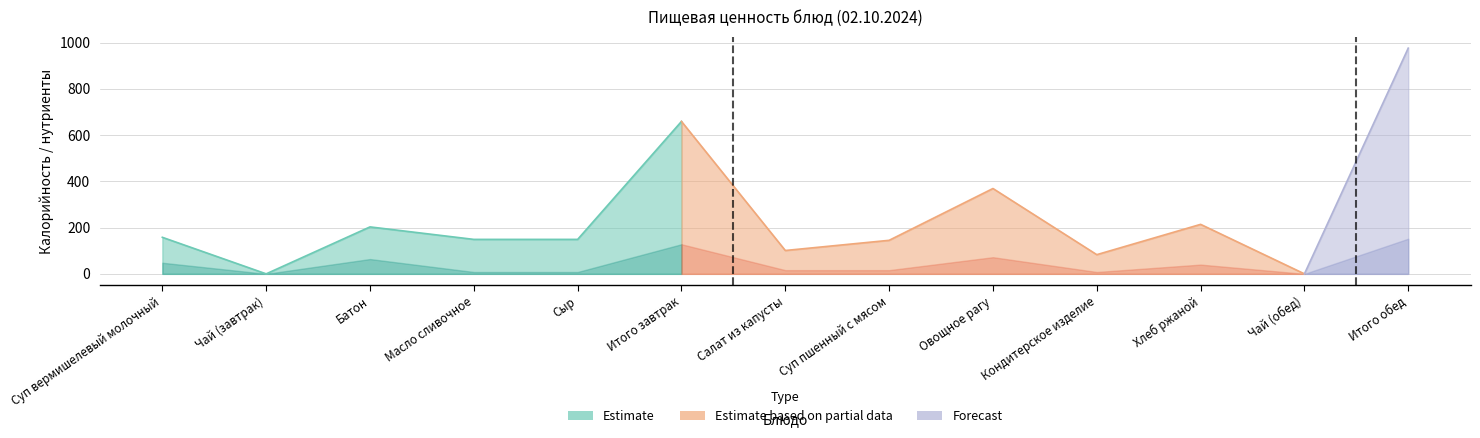

How many data points in Жиры are above 5?

5